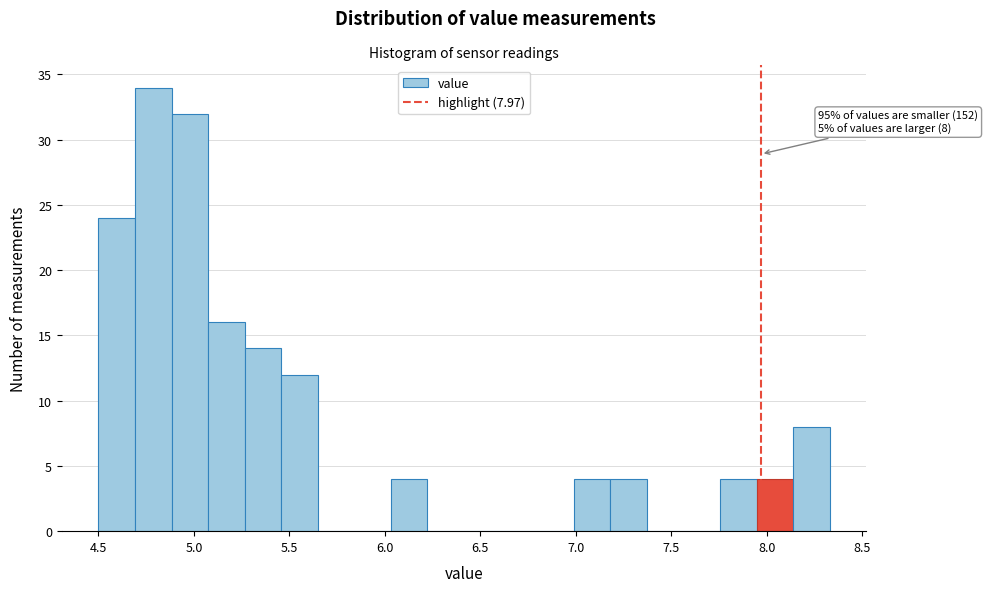

Read against the x-axis, roughly where is the centre of the tallest bar?

4.80